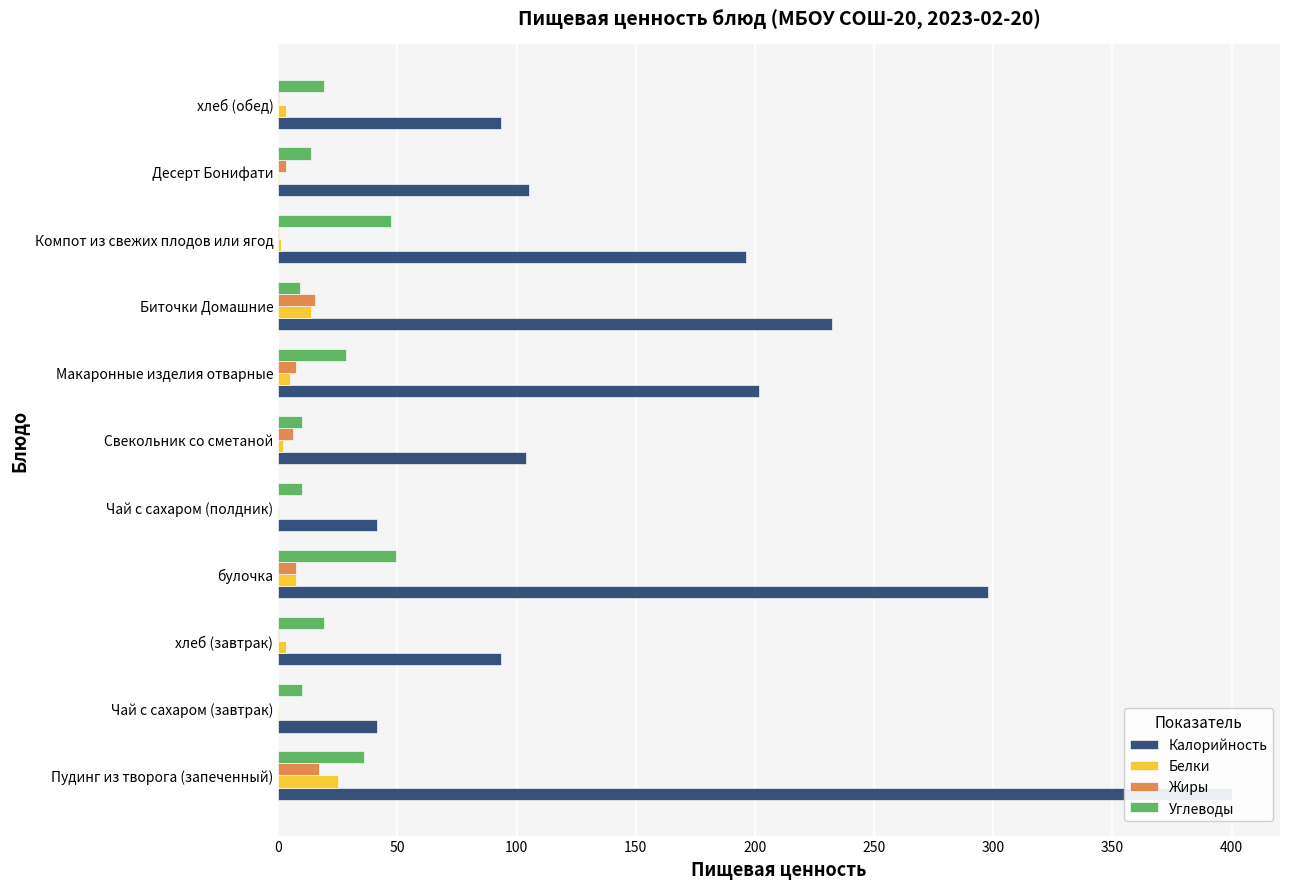

List the series in order of their peak value, highest first.

Калорийность, Углеводы, Белки, Жиры